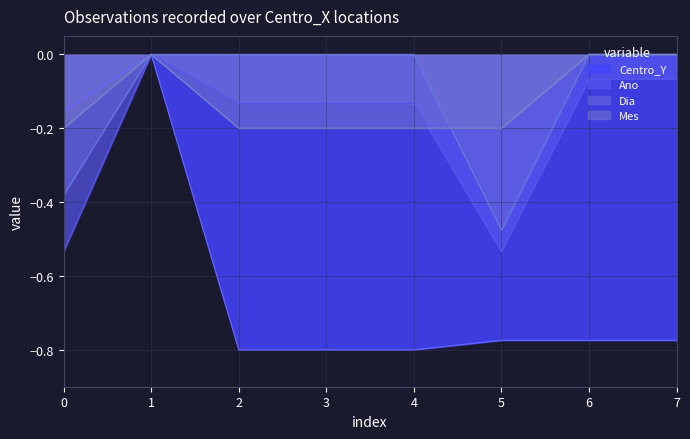

Between 4 and 6, which series saw the biggest shift?

Mes